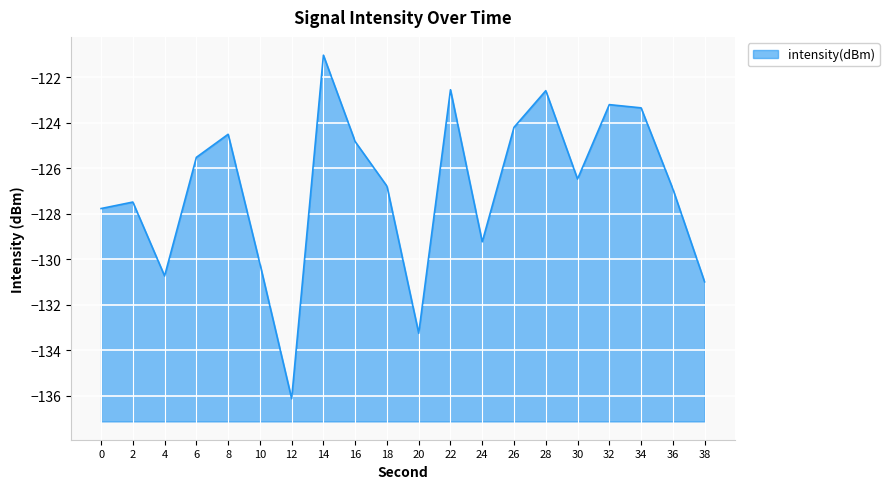

Reading right to left, what are all the values shown in this chart?

-131.0	-126.9	-123.3	-123.2	-126.5	-122.6	-124.2	-129.2	-122.6	-133.3	-126.8	-124.8	-121.0	-136.1	-130.2	-124.5	-125.5	-130.7	-127.5	-127.8